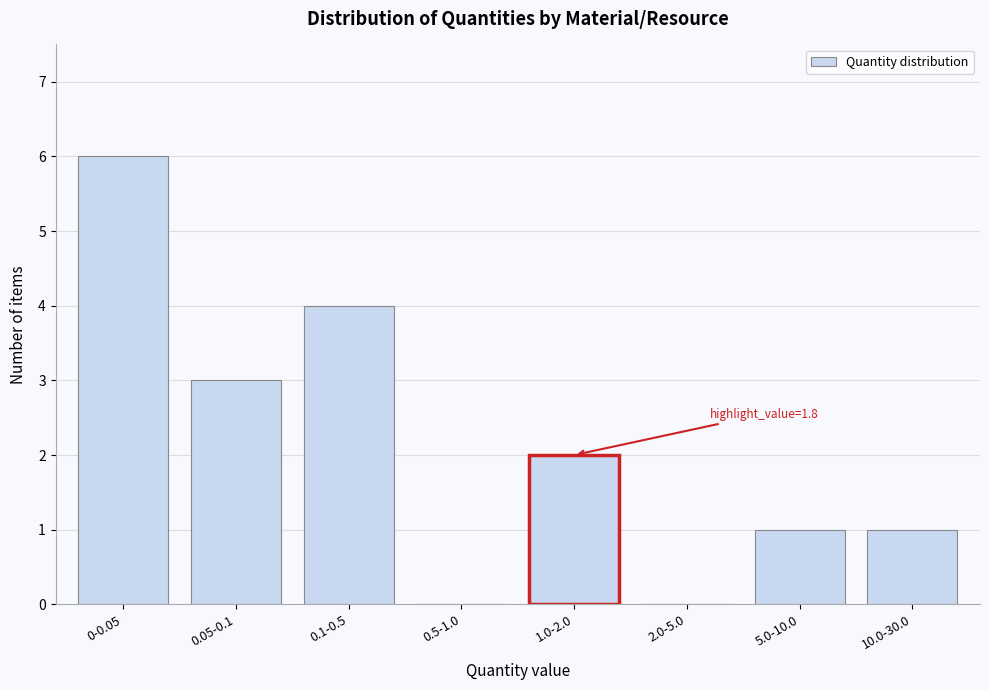

Reading left to right, extract all data points from this chart.

0-0.05=6	0.05-0.1=3	0.1-0.5=4	0.5-1.0=0	1.0-2.0=2	2.0-5.0=0	5.0-10.0=1	10.0-30.0=1